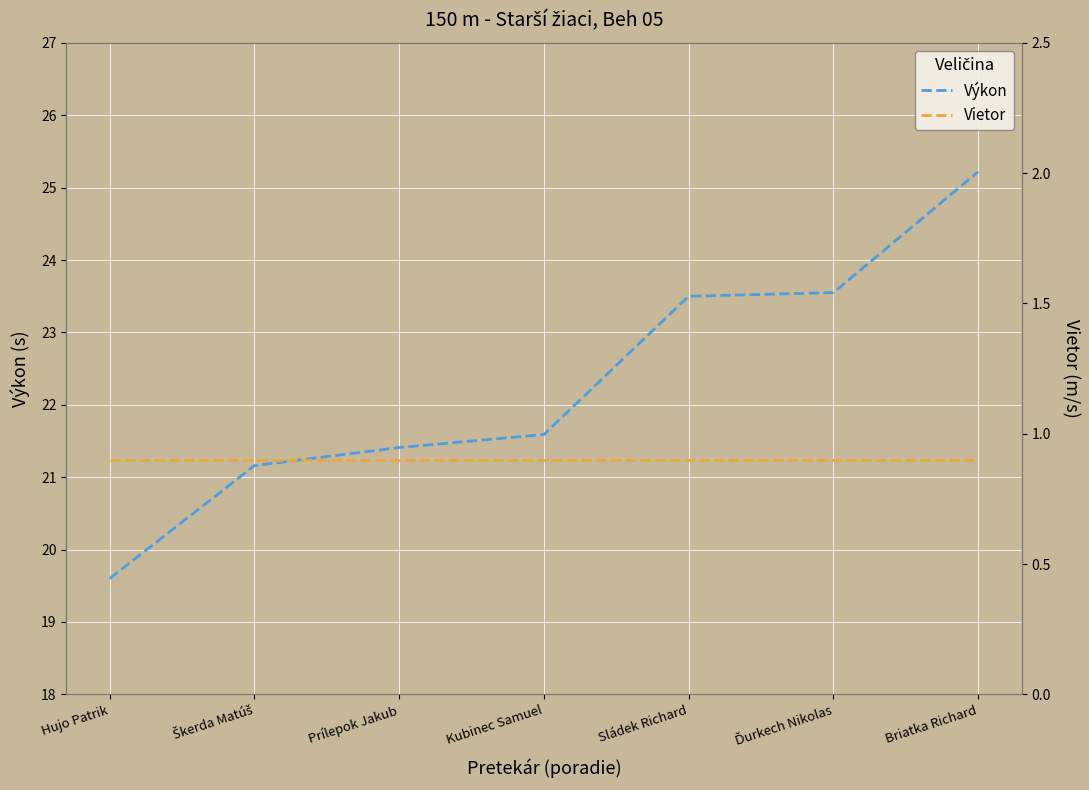

What is the approximate value of Výkon at Prílepok Jakub?

21.4